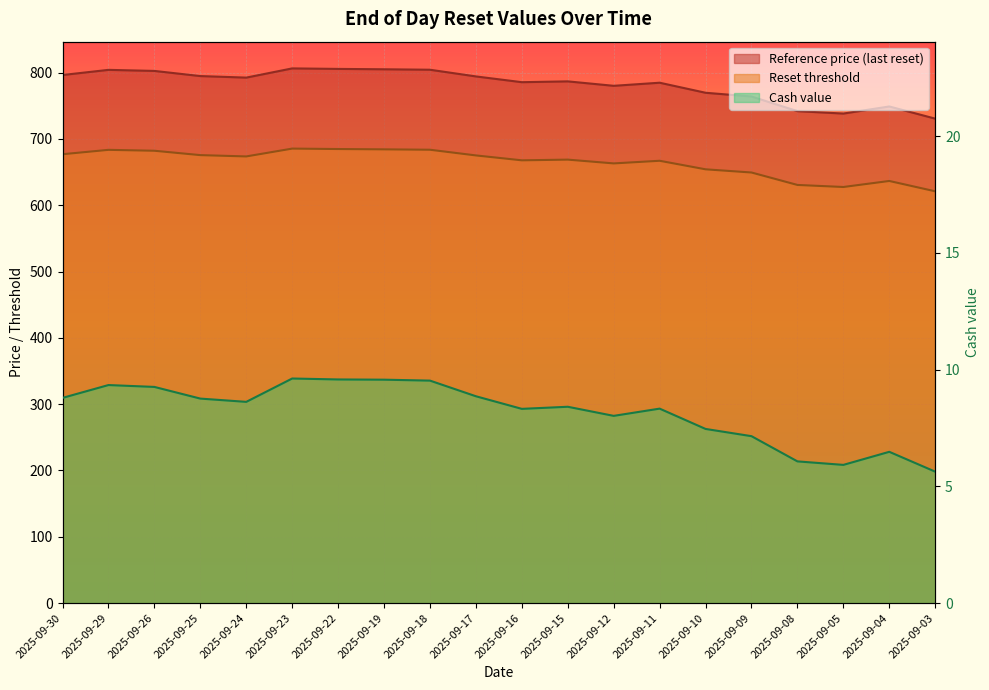

Between 2025-09-16 and 2025-09-04, which series saw the biggest shift?

Reference price